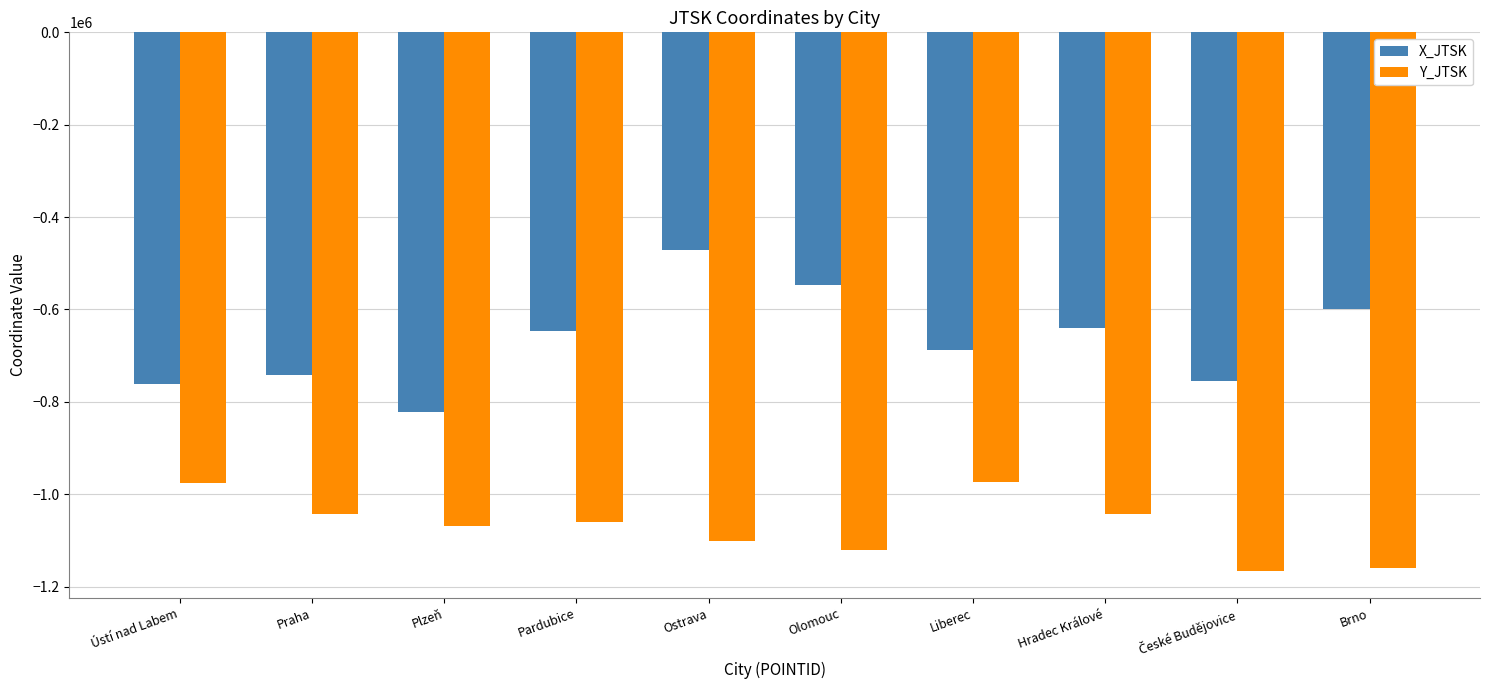

The value of Y_JTSK at Hradec Králové is -1802958. True or false?

False